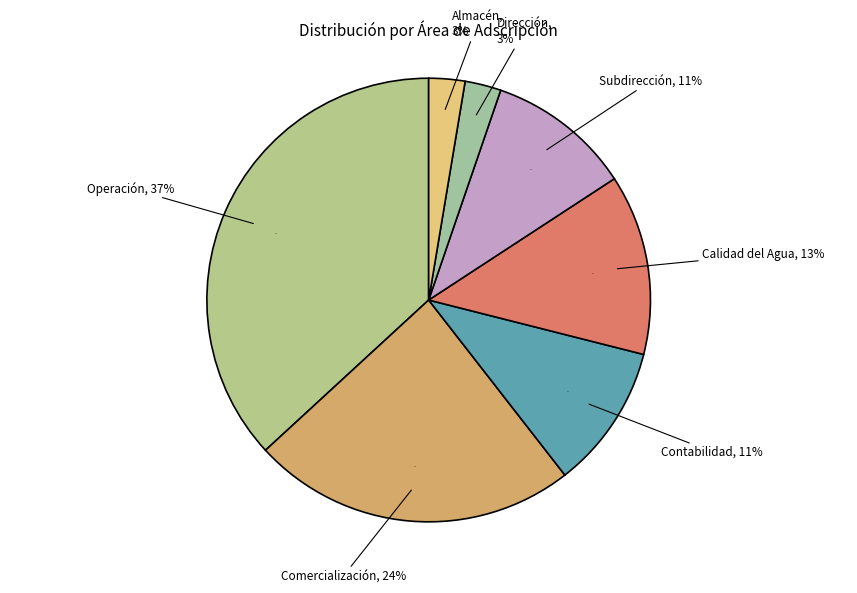

True or false: Dirección accounts for 3% of the total.

True